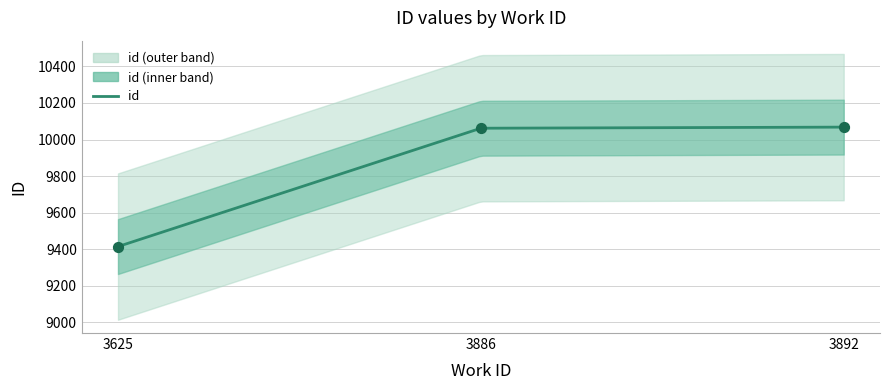

Approximately how many times larger is the value at 3886 compared to 3892?

1.0